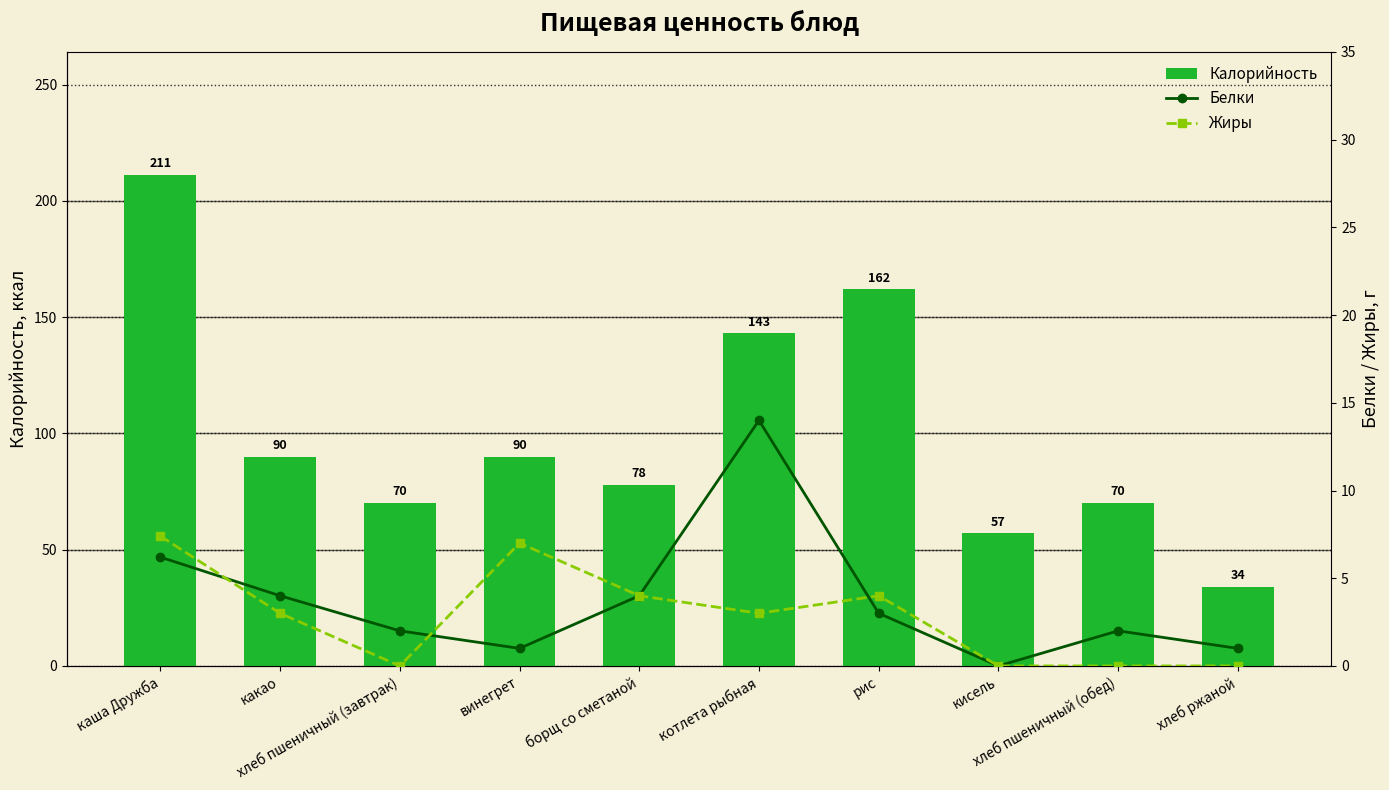

At which category is the sum across all series the highest?

каша Дружба